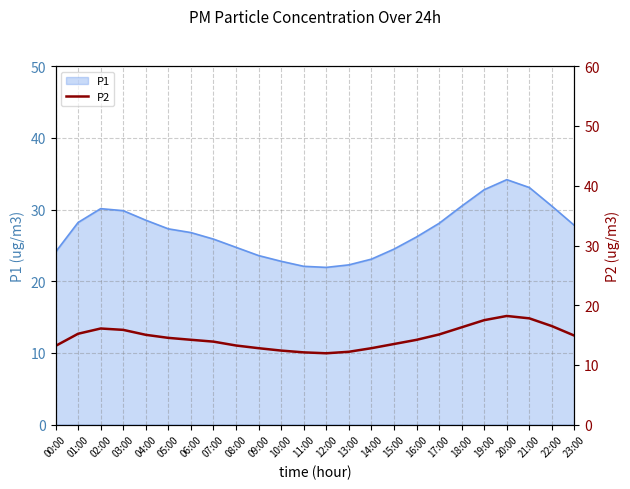

Does the chart display data point markers on the line(s)?

No